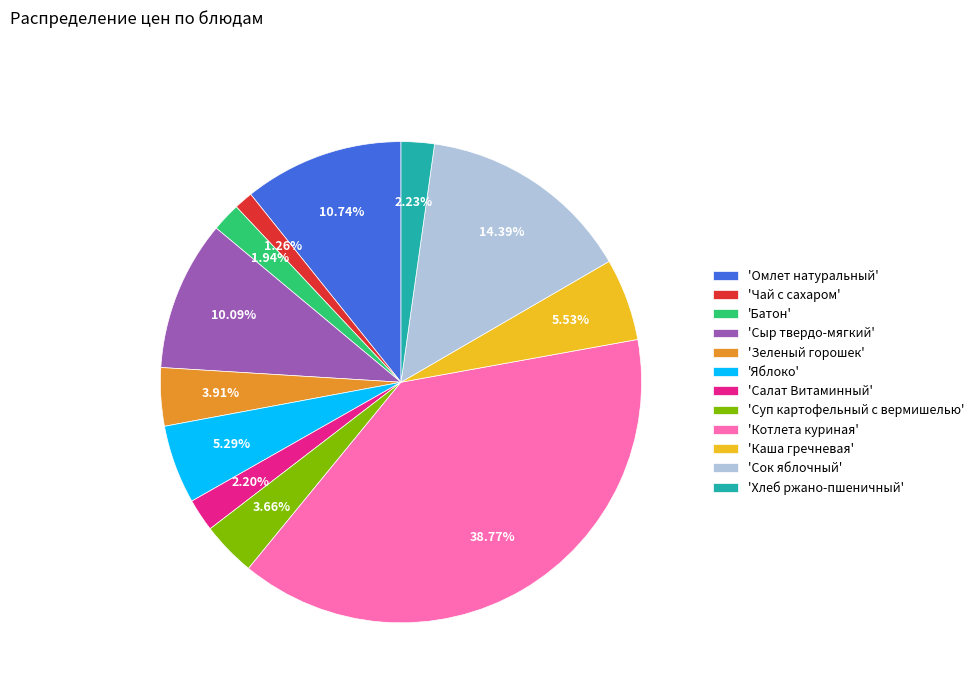

Which category has the smallest portion of the pie?

'Чай с сахаром'